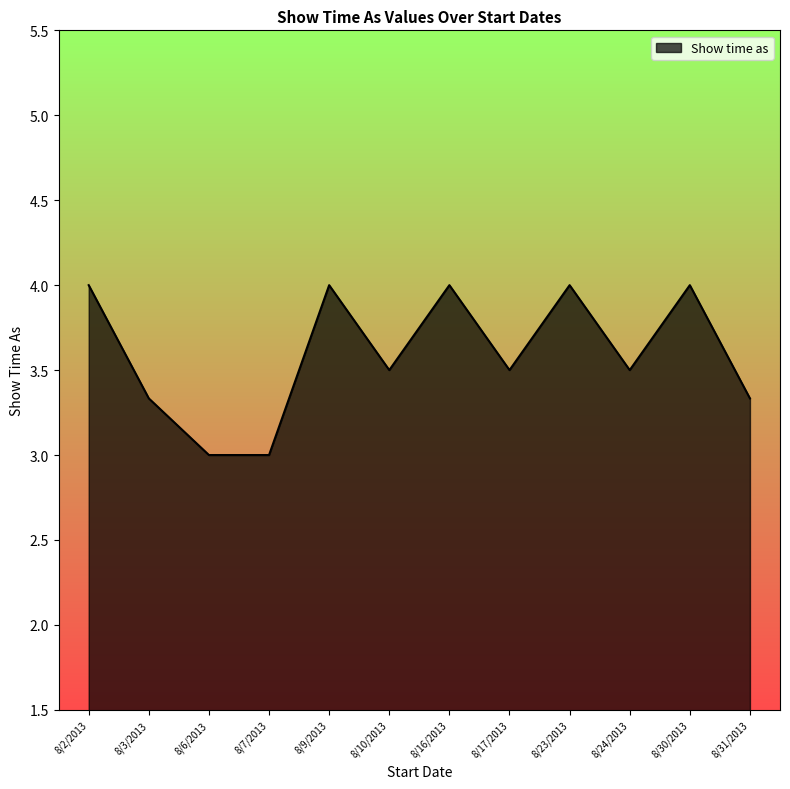

What is the change in value from 8/30/2013 to 8/31/2013?

-0.7